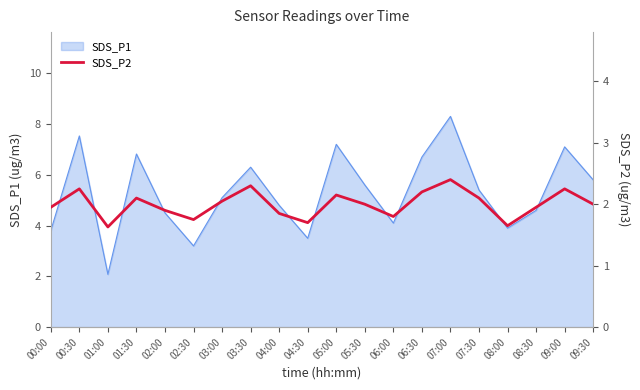

What position from the right is 09:00?

2